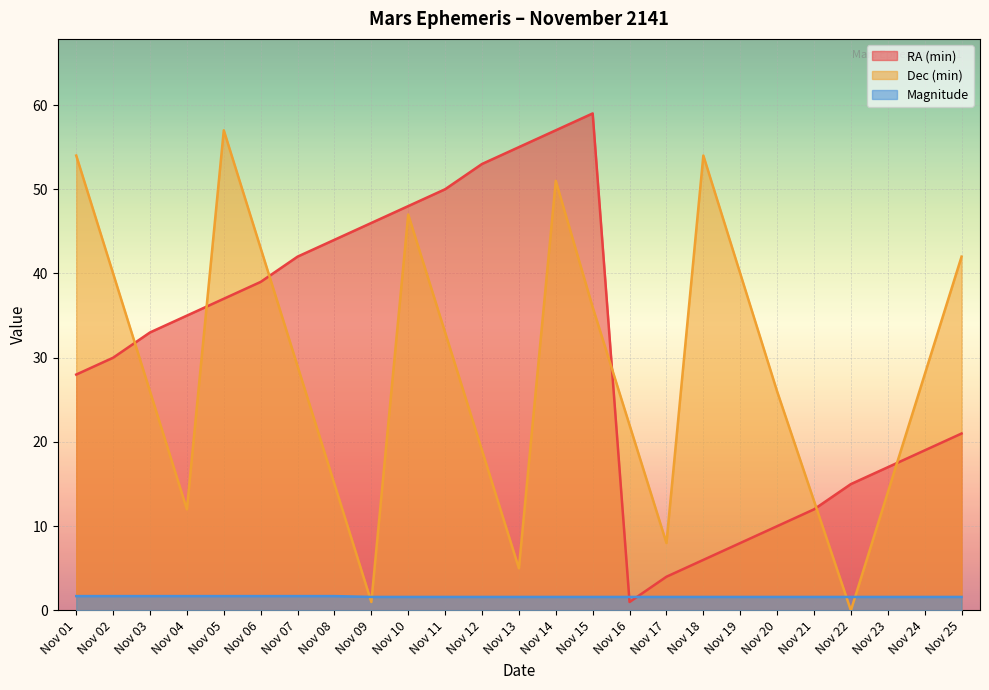

What is the spread (max minus min) of values at Nov 03?

31.3